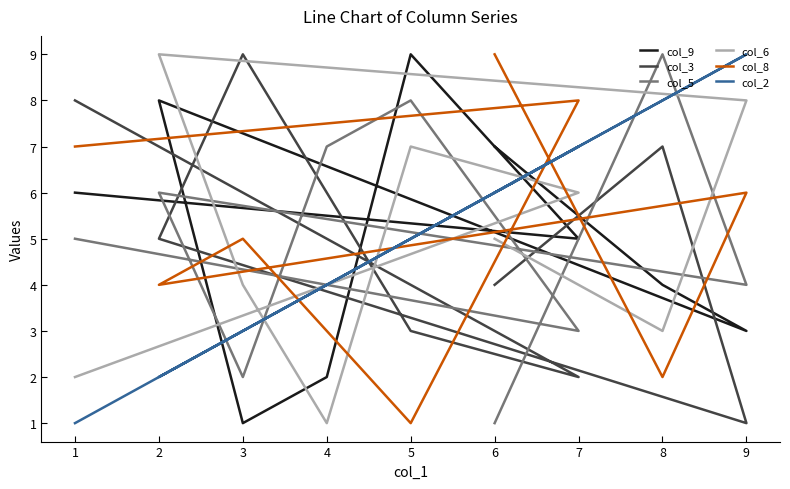

Rank the series by their maximum value, from lowest to highest.

col_9, col_3, col_5, col_6, col_8, col_2